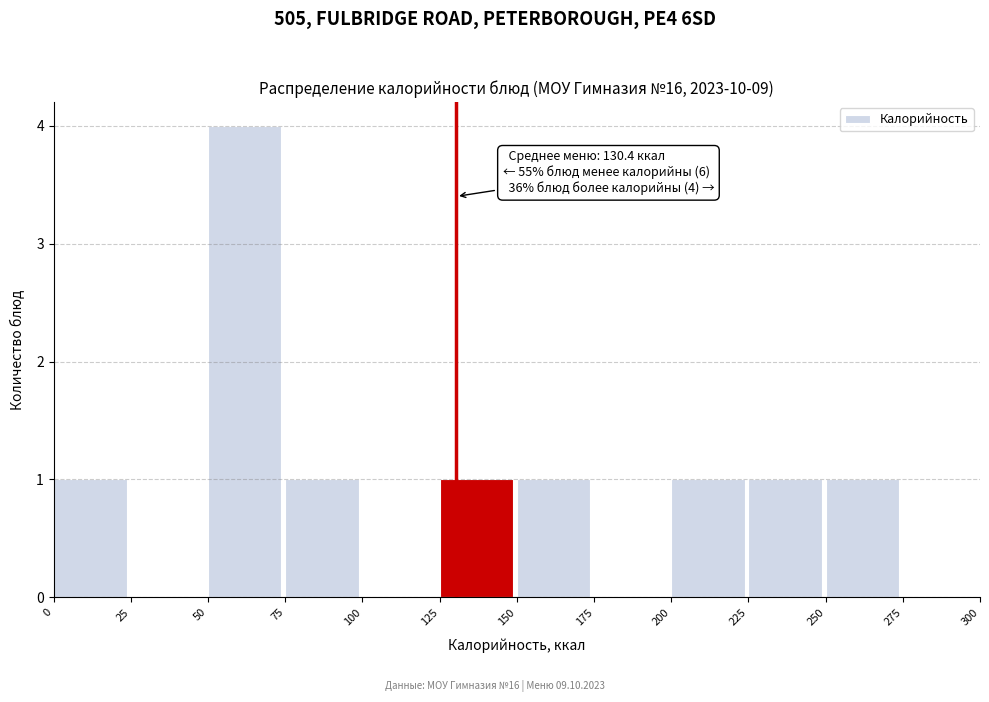

Which range on the x-axis has the tallest bar?

50 to 75